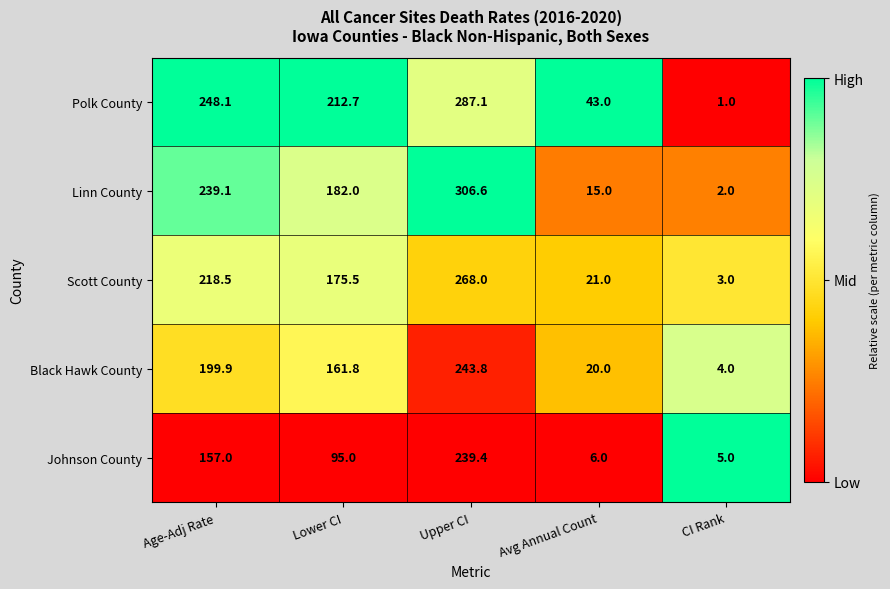

At how many categories does at least one series exceed 139?

3